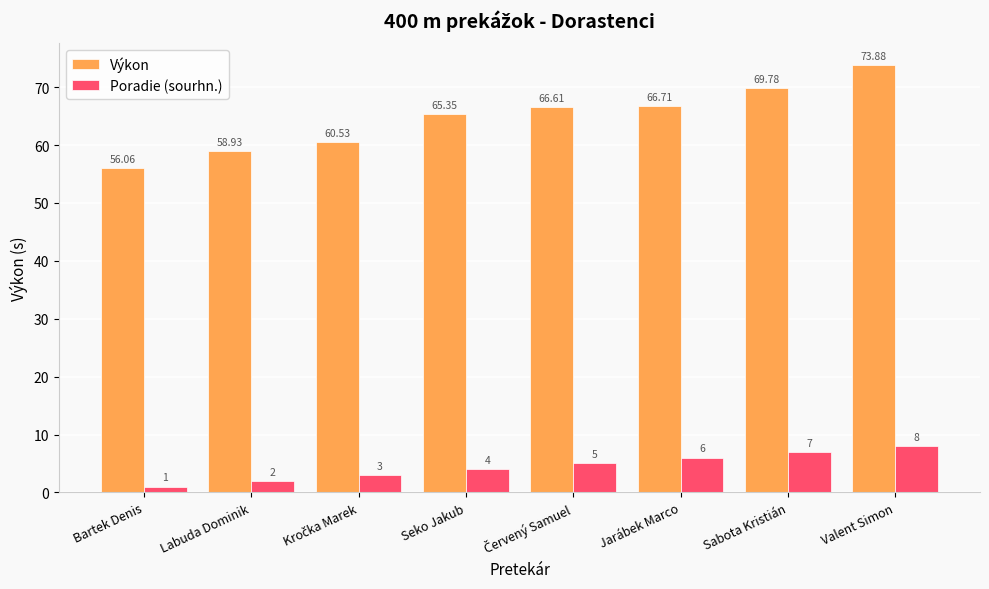

At how many categories does at least one series exceed 29?

8